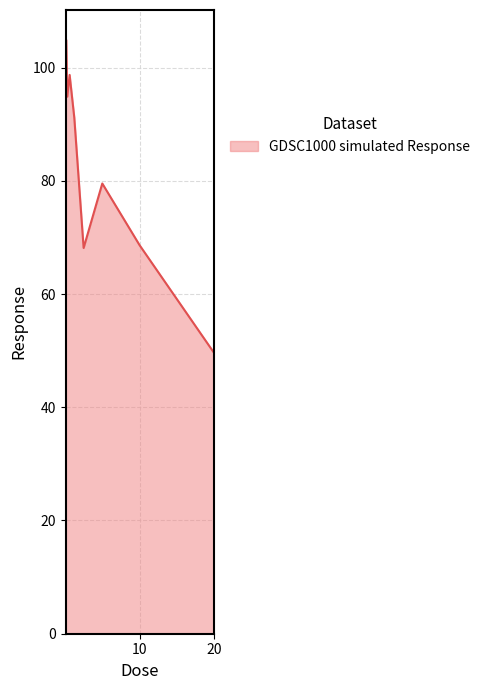

What is the minimum value shown in the chart?

49.5